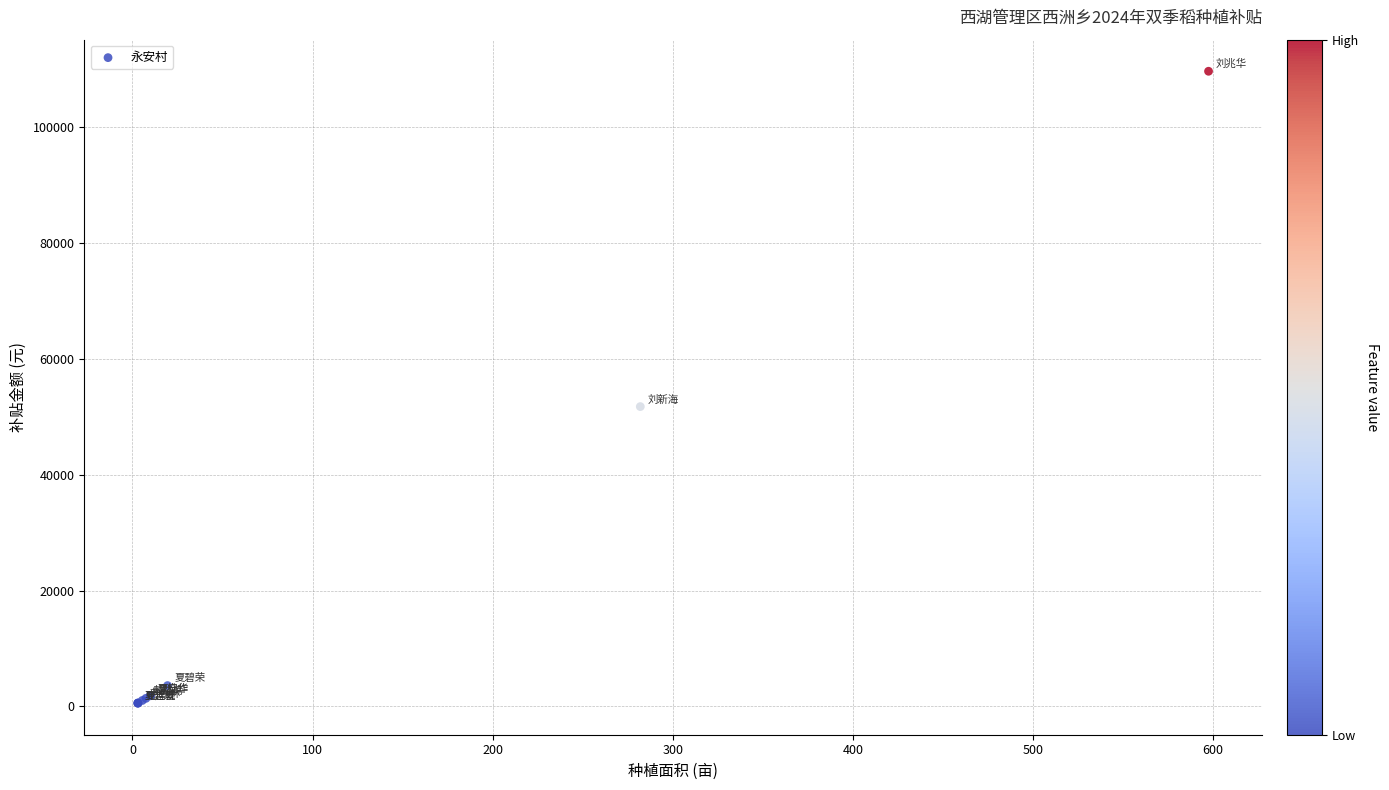

What Y value in the scatter plot is closest to 55125?

51775.2